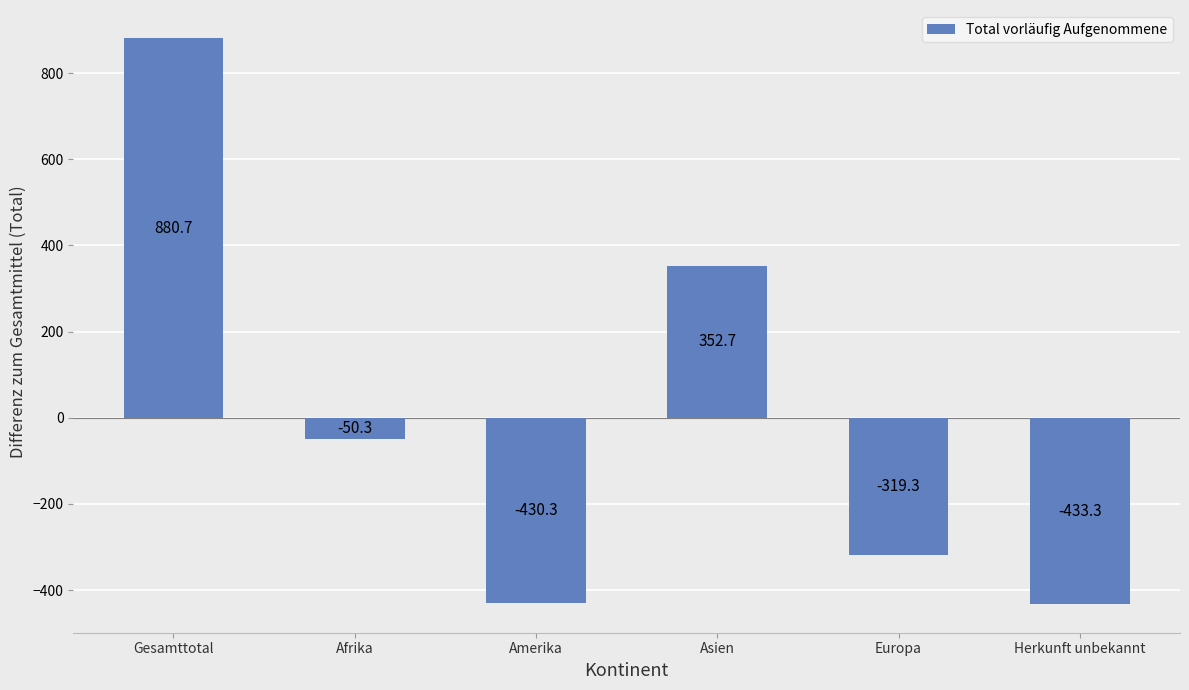

Which label corresponds to the smallest value in the chart?

Herkunft unbekannt